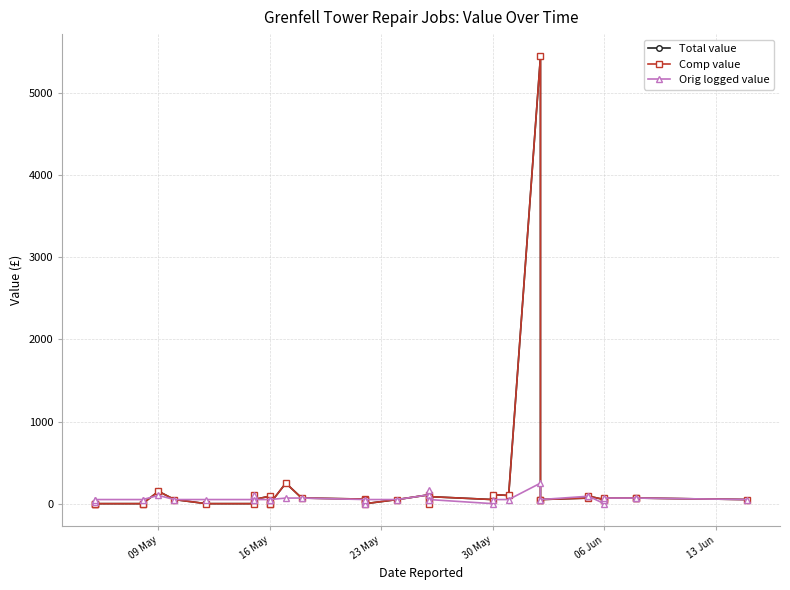

How many data points does each series have?

40